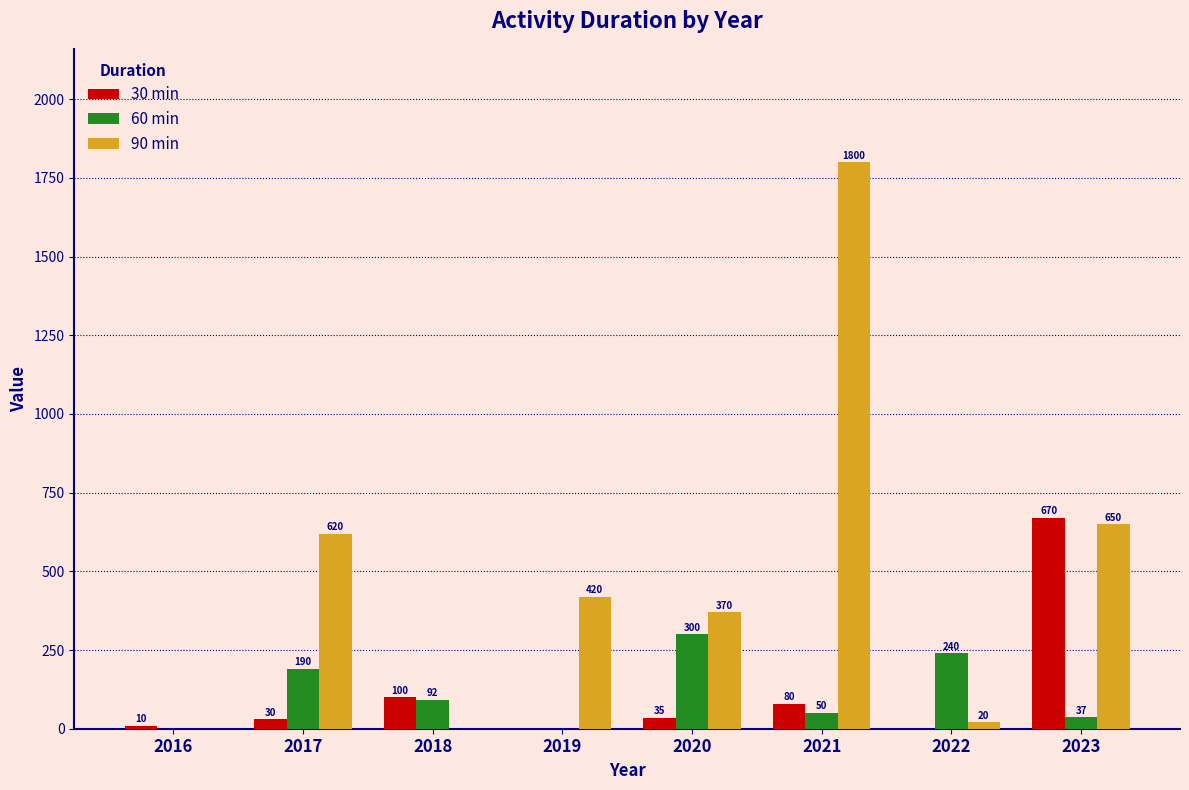

Is it true that 90 min equals 0 at 2018?

True